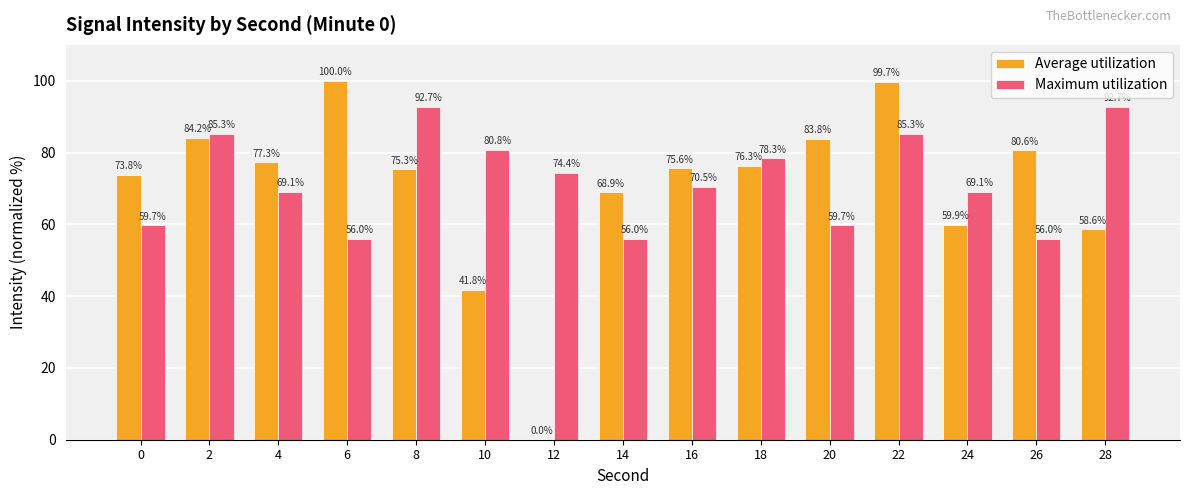

Which series changed the most between 4 and 26?

Maximum utilization